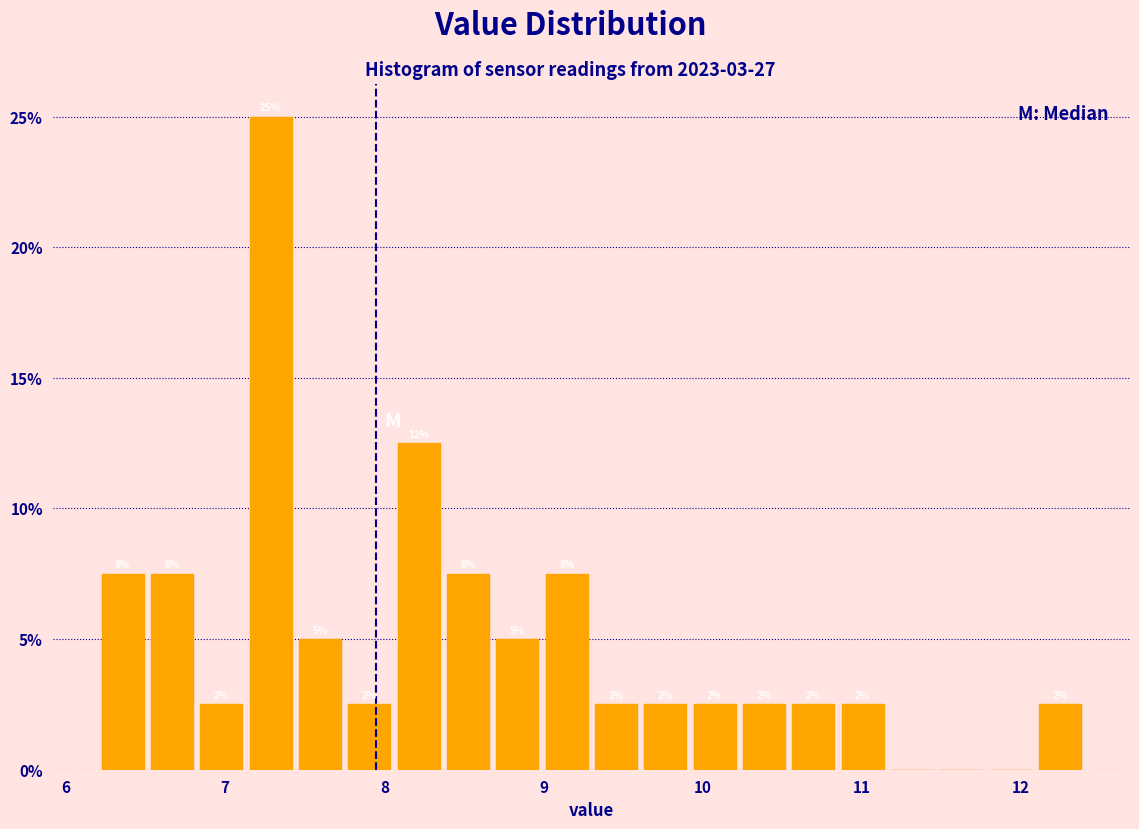

Around what value on the x-axis is the tallest bar? Give the approximate position of its centre, as read against the axis.

7.3